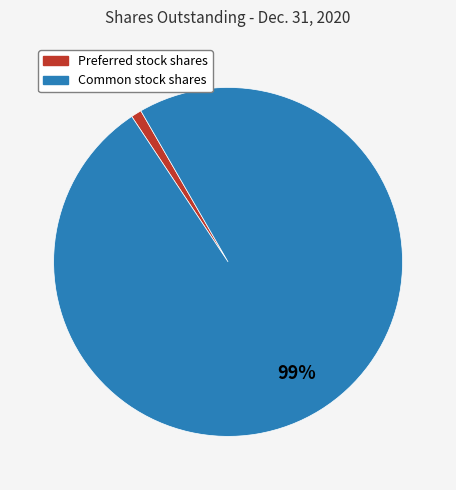

To the nearest percent, what is the difference between the largest and smallest slice percentages?

98%